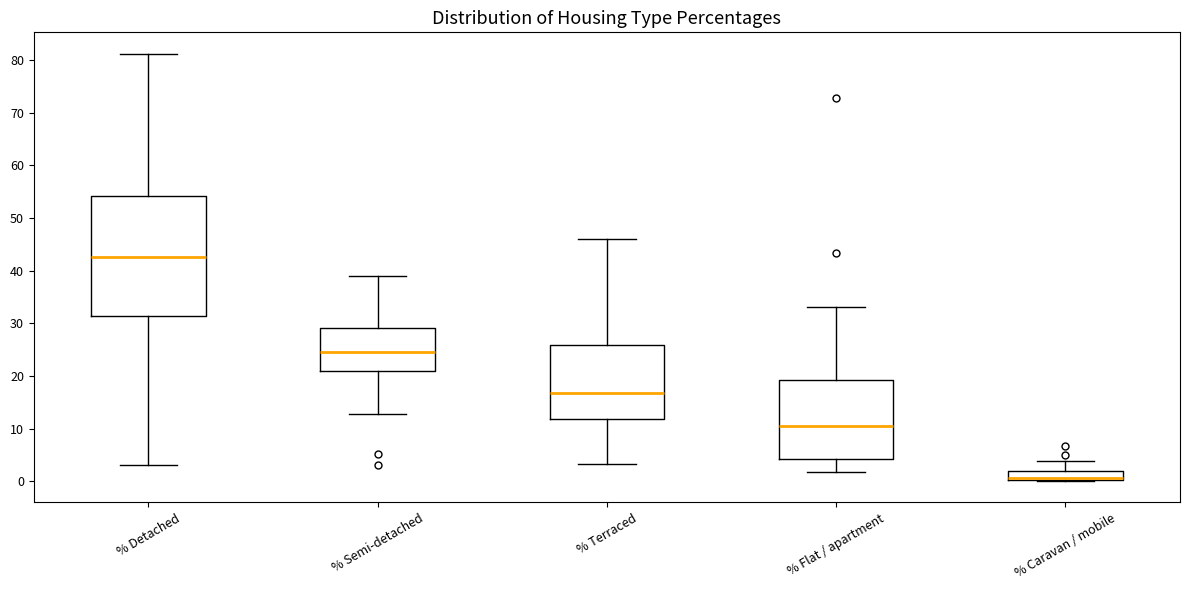

Reading left to right, read every box against the y-axis: the position of its median line, the range the box covers, and the ends of its whiskers. The values are not printed on the chart, so give them approximately, as read against the axis.

% Detached: median 43, box 31 to 54, whiskers 3 to 81
% Semi-detached: median 24, box 21 to 29, whiskers 13 to 39
% Terraced: median 17, box 12 to 26, whiskers 3 to 46
% Flat / apartment: median 10, box 4 to 19, whiskers 2 to 33
% Caravan / mobile: median 1, box 0 to 2, whiskers 0 to 4